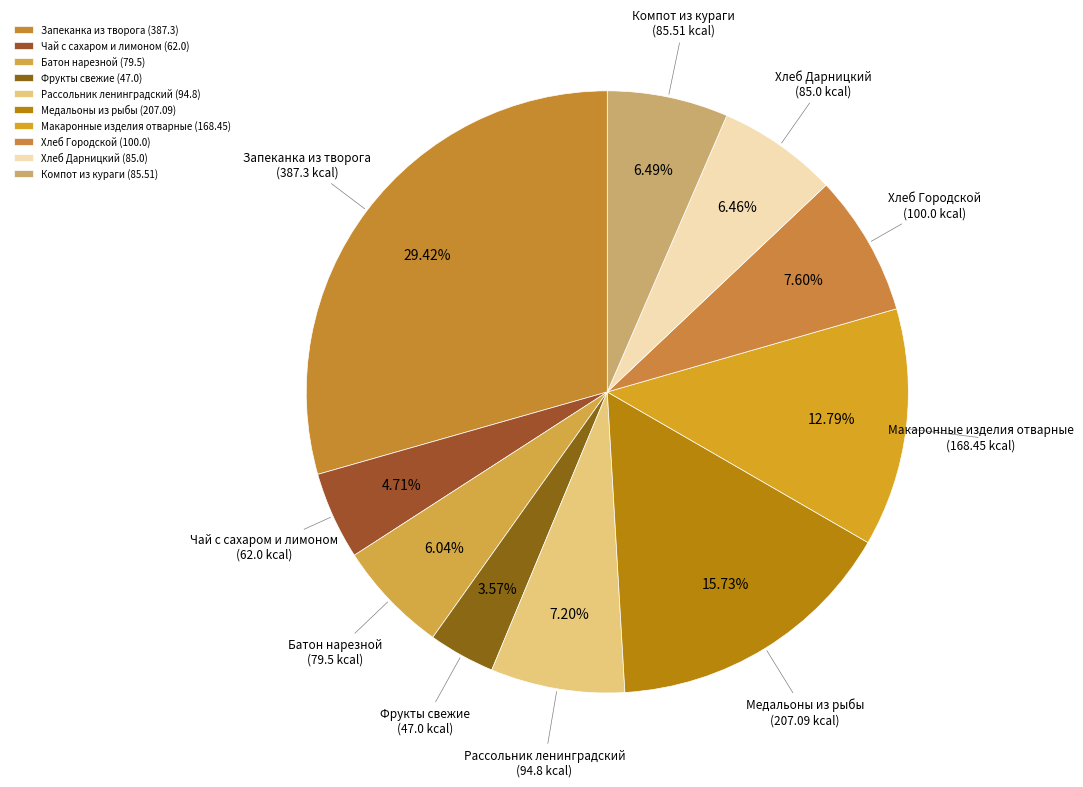

The Хлеб Городской slice represents 8% of the pie. True or false?

True